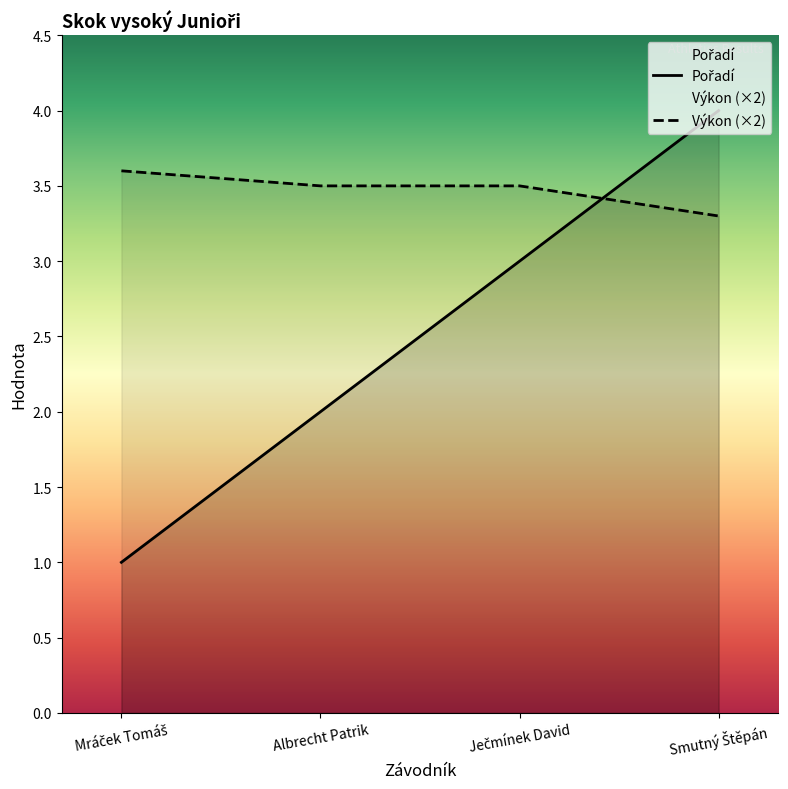

Which series ends up on top after the final intersection of Výkon and Pořadí?

Pořadí